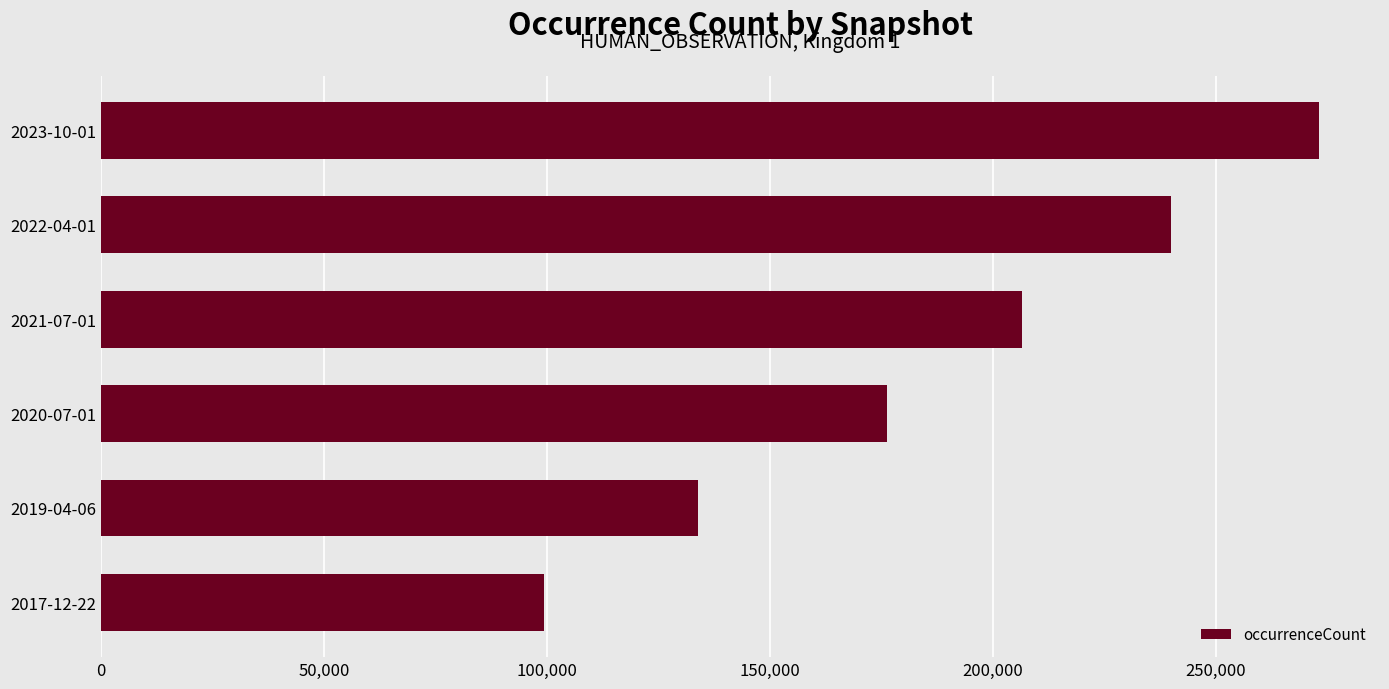

How many bars are there in total?

6